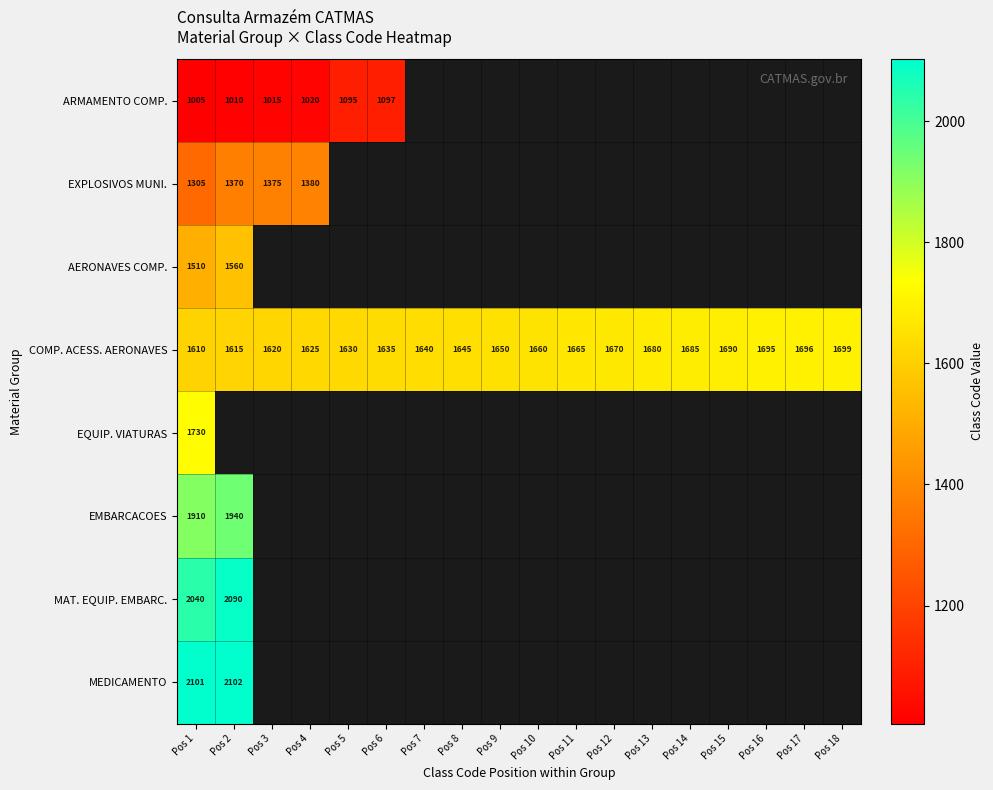

Rank the series at Pos 1 from lowest to highest value.

ARMAMENTO COMP., EXPLOSIVOS MUNI., AERONAVES COMP., COMP. ACESS. AERONAVES, EQUIP. VIATURAS, EMBARCACOES, MAT. EQUIP. EMBARC., MEDICAMENTO